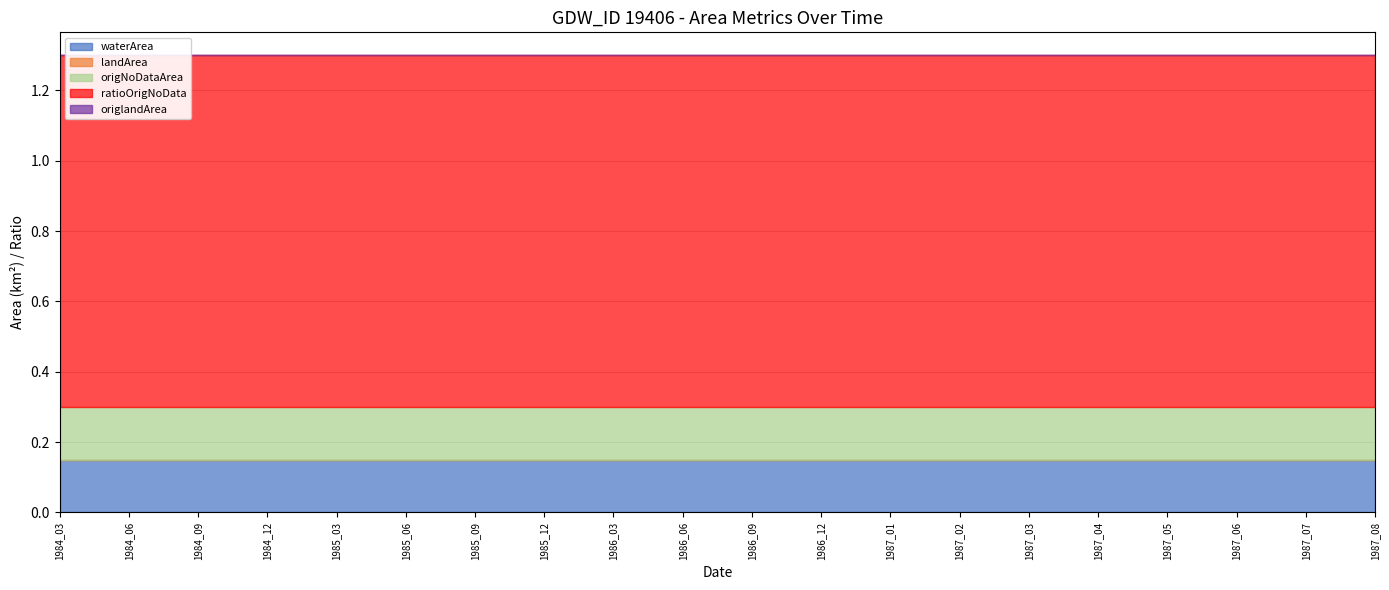

Reading right to left, transcribe all the data shown in this chart.

waterArea: 1987_08=0.1	1987_07=0.1	1987_06=0.1	1987_05=0.1	1987_04=0.1	1987_03=0.1	1987_02=0.1	1987_01=0.1	1986_12=0.1	1986_09=0.1	1986_06=0.1	1986_03=0.1	1985_12=0.1	1985_09=0.1	1985_06=0.1	1985_03=0.1	1984_12=0.1	1984_09=0.1	1984_06=0.1	1984_03=0.1
landArea: 1987_08=0.0	1987_07=0.0	1987_06=0.0	1987_05=0.0	1987_04=0.0	1987_03=0.0	1987_02=0.0	1987_01=0.0	1986_12=0.0	1986_09=0.0	1986_06=0.0	1986_03=0.0	1985_12=0.0	1985_09=0.0	1985_06=0.0	1985_03=0.0	1984_12=0.0	1984_09=0.0	1984_06=0.0	1984_03=0.0
origNoDataArea: 1987_08=0.1	1987_07=0.1	1987_06=0.1	1987_05=0.1	1987_04=0.1	1987_03=0.1	1987_02=0.1	1987_01=0.1	1986_12=0.1	1986_09=0.1	1986_06=0.1	1986_03=0.1	1985_12=0.1	1985_09=0.1	1985_06=0.1	1985_03=0.1	1984_12=0.1	1984_09=0.1	1984_06=0.1	1984_03=0.1
ratioOrigNoData: 1987_08=1.0	1987_07=1.0	1987_06=1.0	1987_05=1.0	1987_04=1.0	1987_03=1.0	1987_02=1.0	1987_01=1.0	1986_12=1.0	1986_09=1.0	1986_06=1.0	1986_03=1.0	1985_12=1.0	1985_09=1.0	1985_06=1.0	1985_03=1.0	1984_12=1.0	1984_09=1.0	1984_06=1.0	1984_03=1.0
origlandArea: 1987_08=0.0	1987_07=0.0	1987_06=0.0	1987_05=0.0	1987_04=0.0	1987_03=0.0	1987_02=0.0	1987_01=0.0	1986_12=0.0	1986_09=0.0	1986_06=0.0	1986_03=0.0	1985_12=0.0	1985_09=0.0	1985_06=0.0	1985_03=0.0	1984_12=0.0	1984_09=0.0	1984_06=0.0	1984_03=0.0